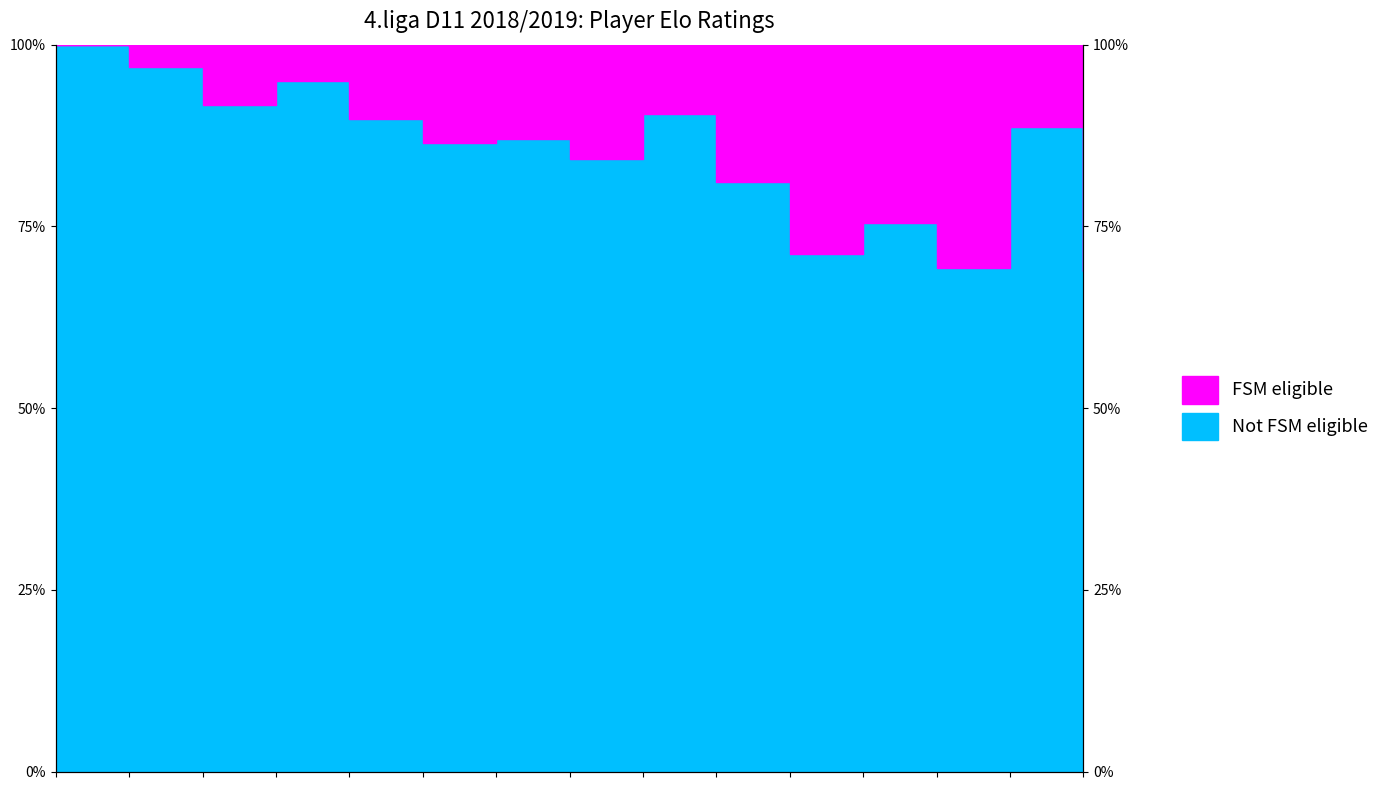

Rank the categories by value from highest to lowest.

Minarcak Pavol LA, Polak Dusan, Zentko Vladimir, Hanzely Vladimir, Sukovsky Igor, Hubcej Matej, Kubica Peter, Marci Bartolomej, Budzak Tobias, Albert Simon, Misanek Andrej, Kopnicky Jakub, Kulcar Ladislav, Hyros Samuel, Kuffa Simon